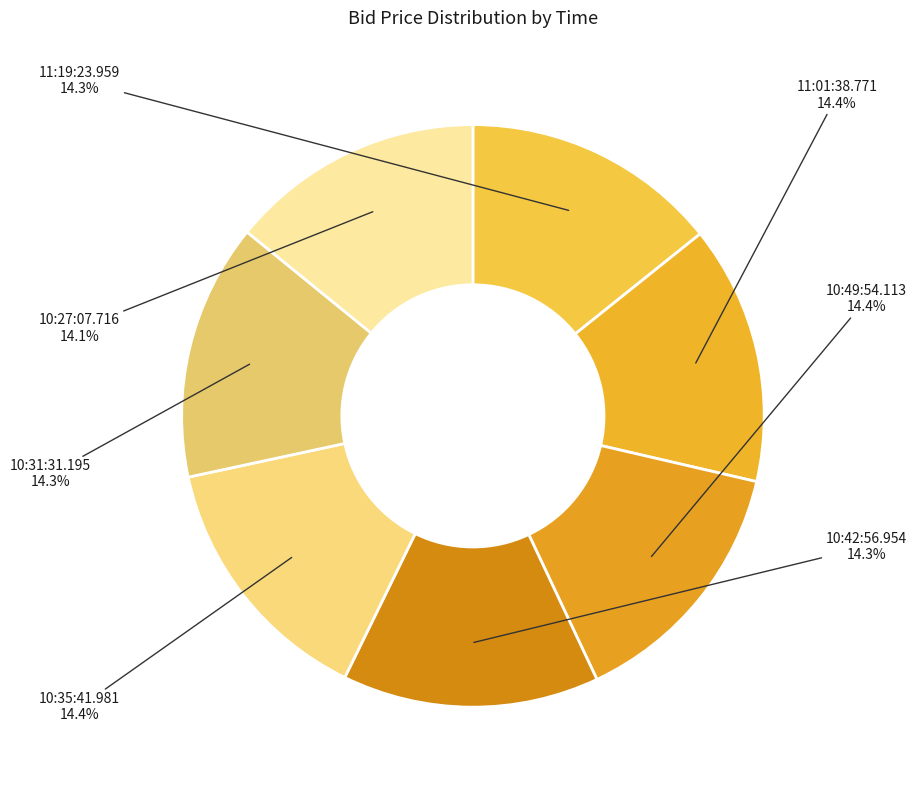

What percentage do 10:49:54.113 and 10:42:56.954 together represent?

28.6%